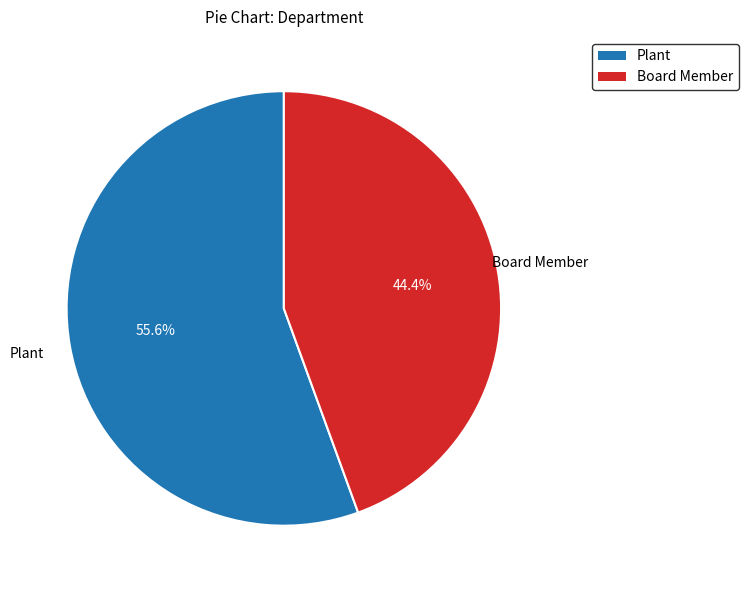

The Board Member slice represents 36% of the pie. True or false?

False